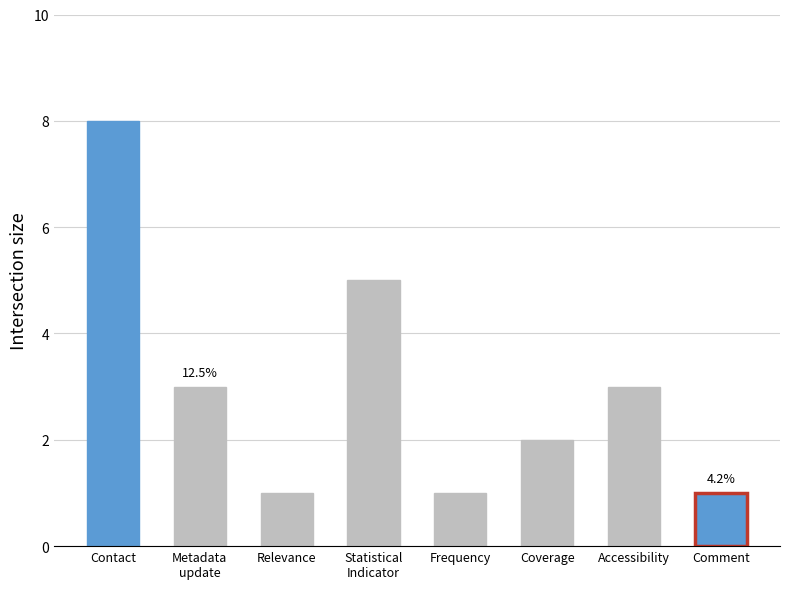

True or false: the data shows 2 at Frequency.

False